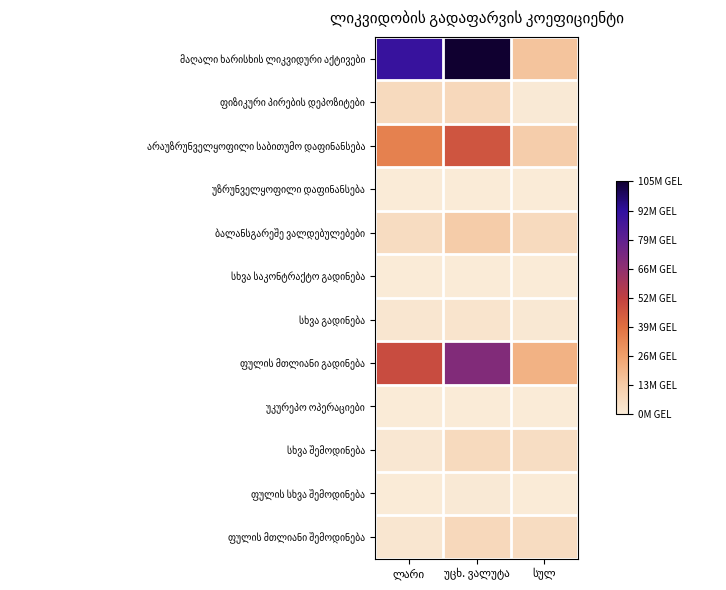

The ფიზიკური პირების დეპოზიტები series shows 12153671.8 at ლარი. True or false?

False